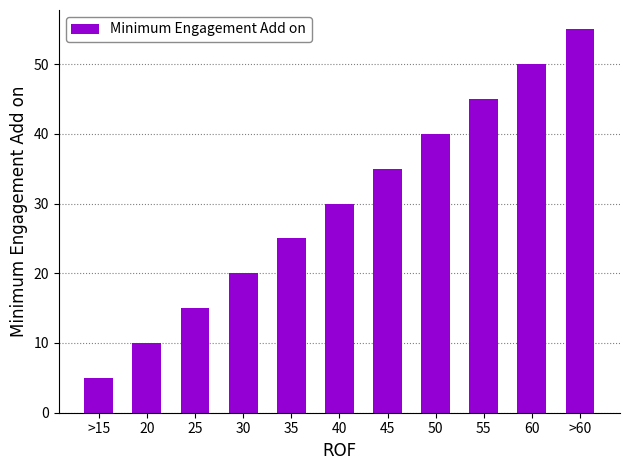

Reading left to right, list all the values displayed in this chart.

>15=5	20=10	25=15	30=20	35=25	40=30	45=35	50=40	55=45	60=50	>60=55